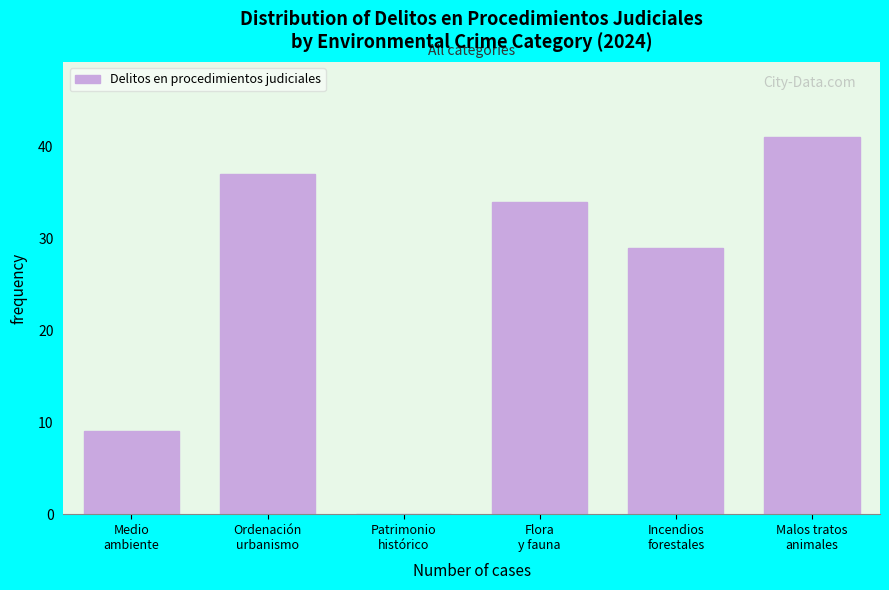

What is the sum of all values?

150